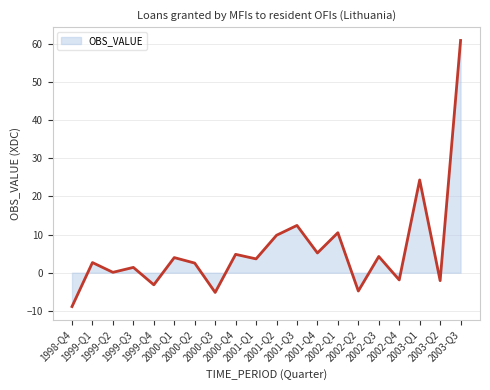

What value does the data have at 1999-Q3?

1.4